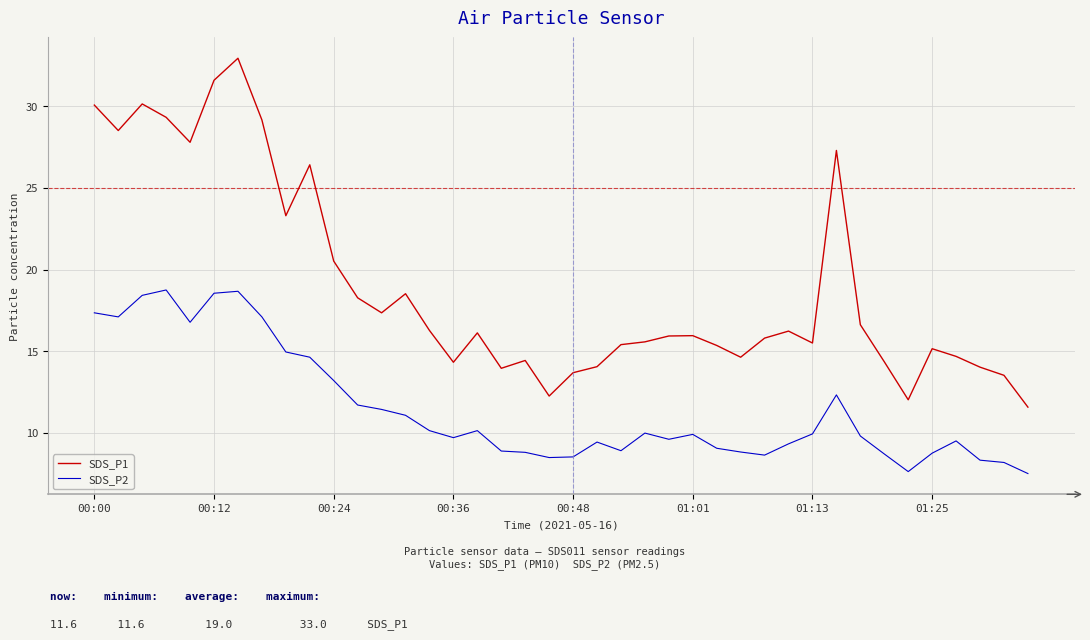

Rank the series by their maximum value, from lowest to highest.

SDS_P2, SDS_P1